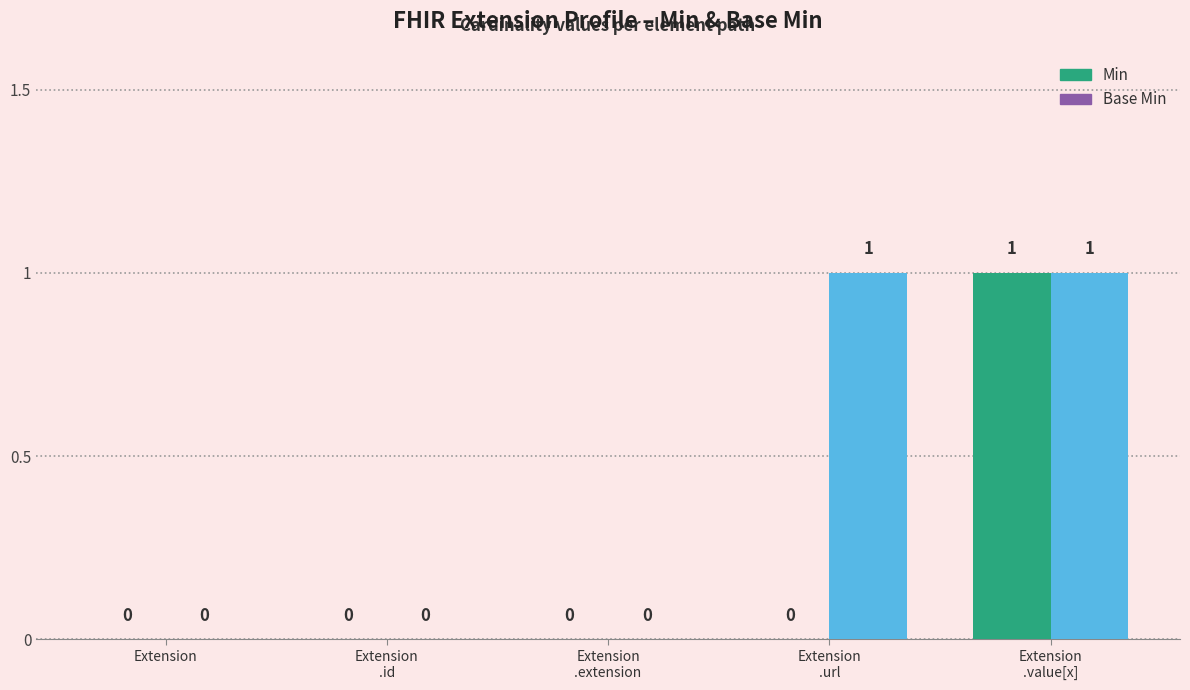

What is the label of the 2nd bar from the left?

Extension
.id